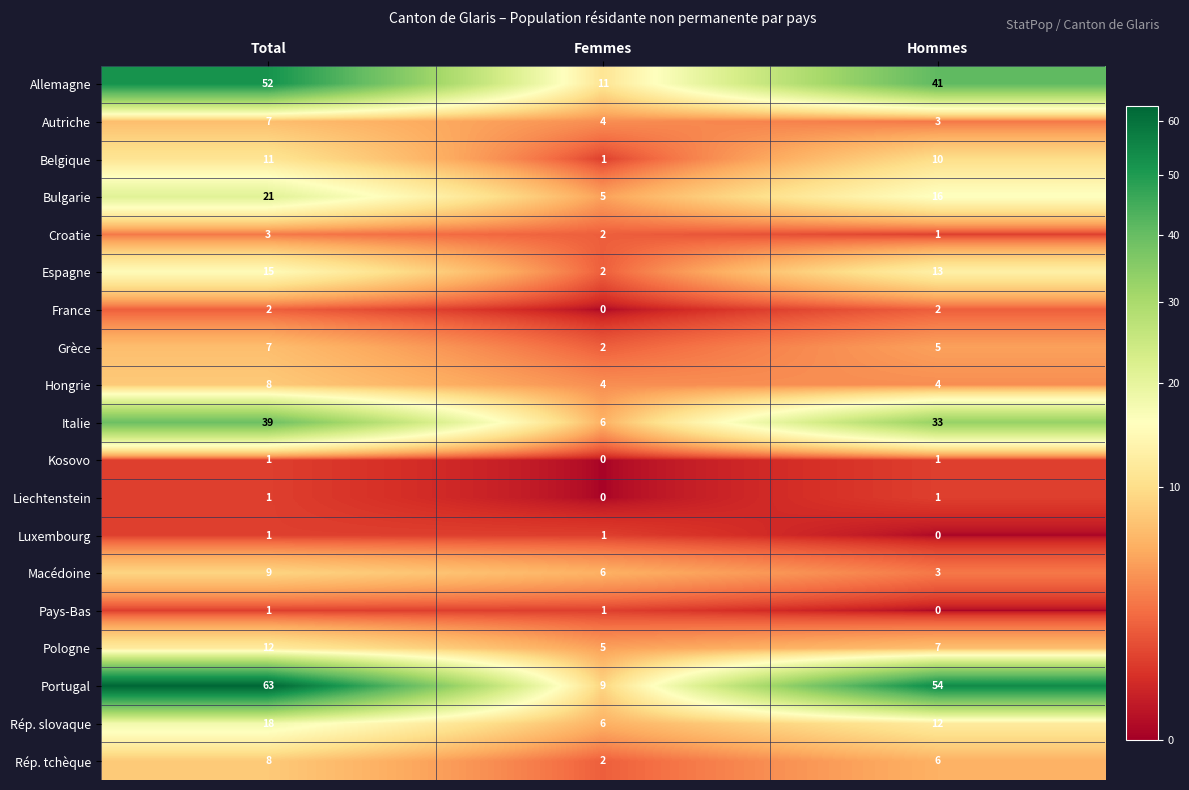

Which series has the widest spread of values?

Portugal